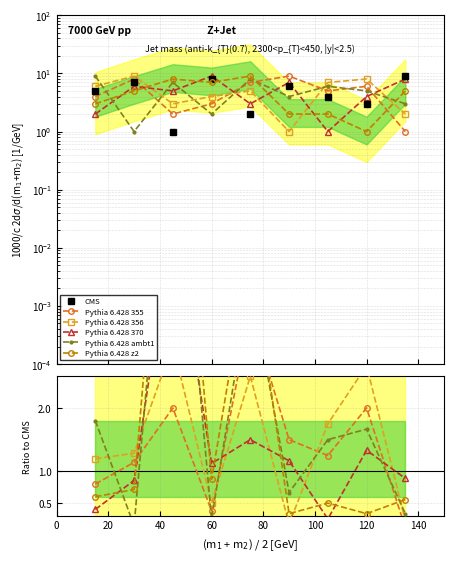

List the series in order of their peak value, lowest first.

Pythia 6.428 356, Pythia 6.428 355, Pythia 6.428 370, Pythia 6.428 ambt1, Pythia 6.428 z2, CMS